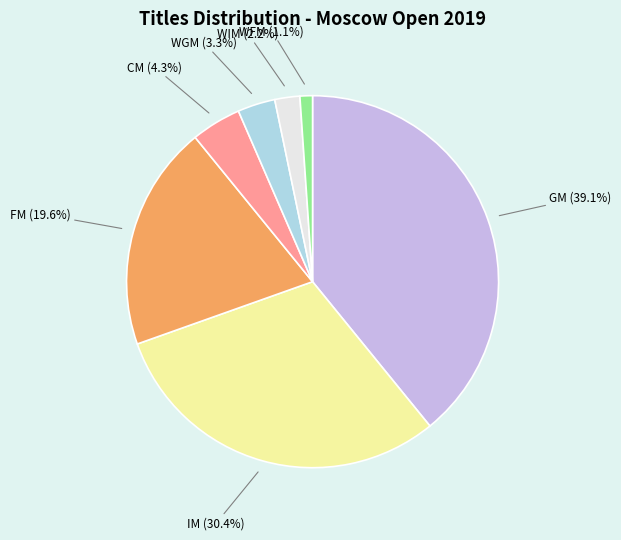

Is there any slice that represents more than half of the pie?

No